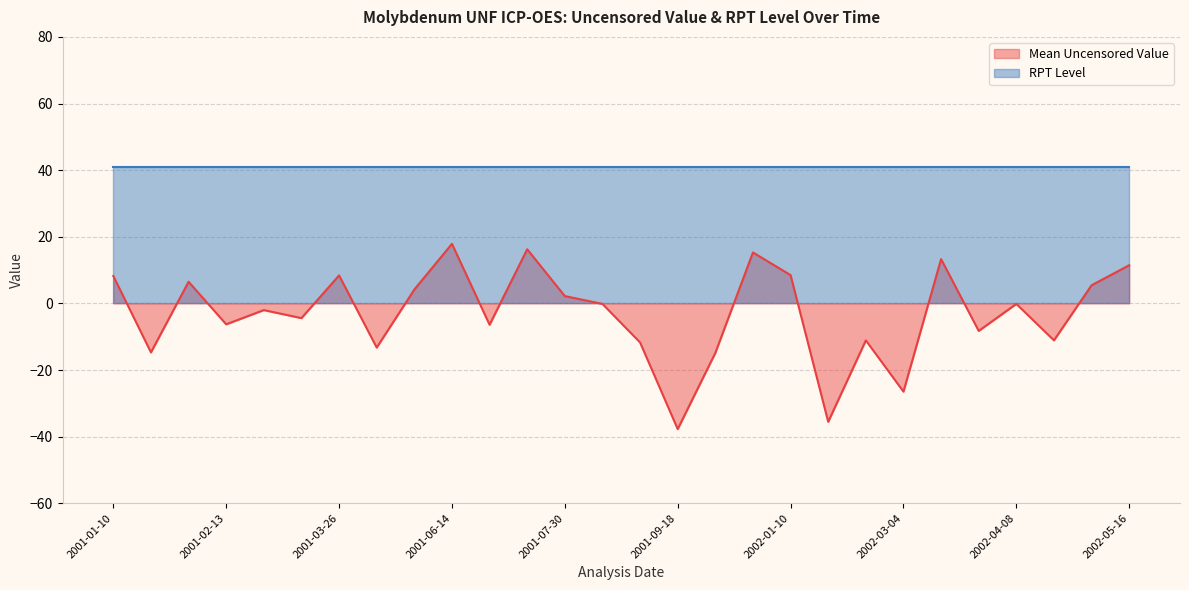

What value does the data have at 2001-07-30?

2.2